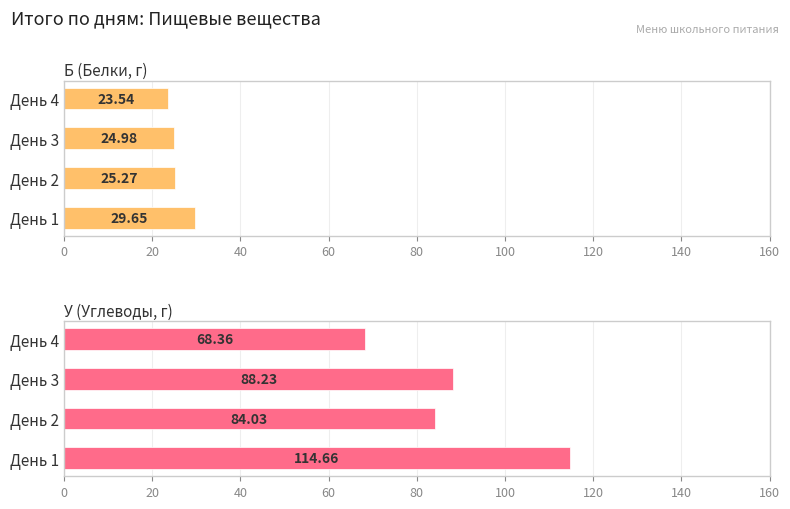

Which series has the largest range (max minus min)?

У (Углеводы, г)